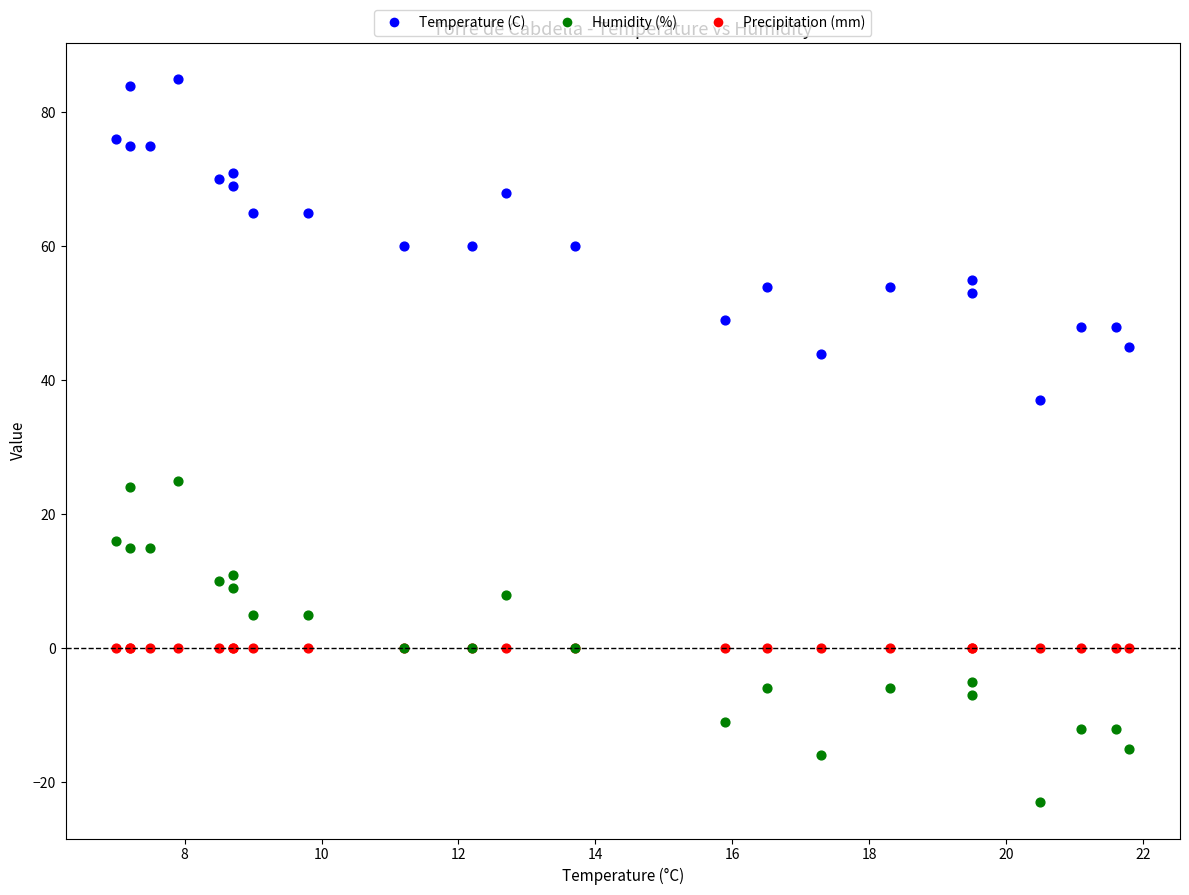

Which series contains the highest Y value?

Temperature (C)